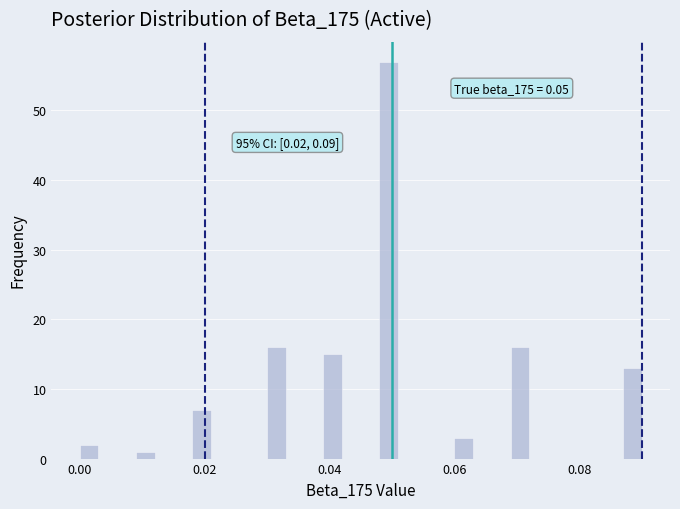

Around what value on the x-axis is the tallest bar? Give the approximate position of its centre, as read against the axis.

0.050